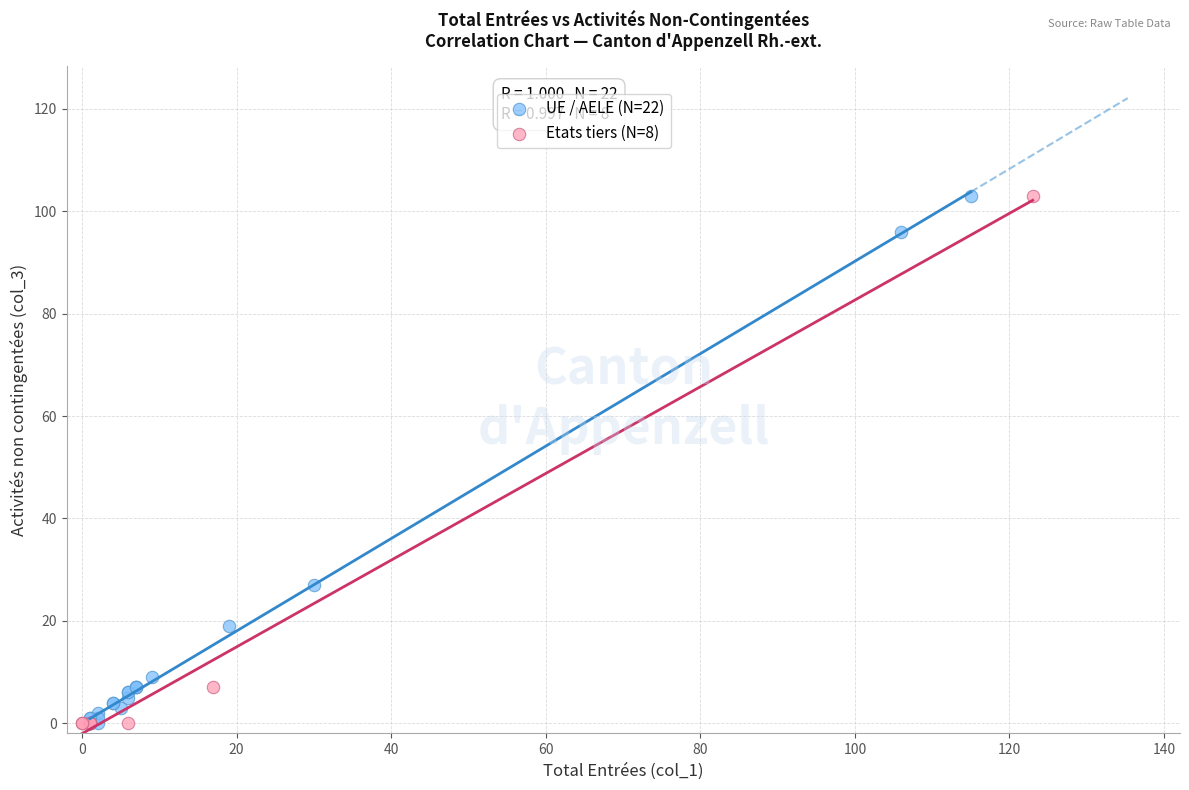

What are all the series names shown in the legend?

UE / AELE (N=22), Etats tiers (N=8)